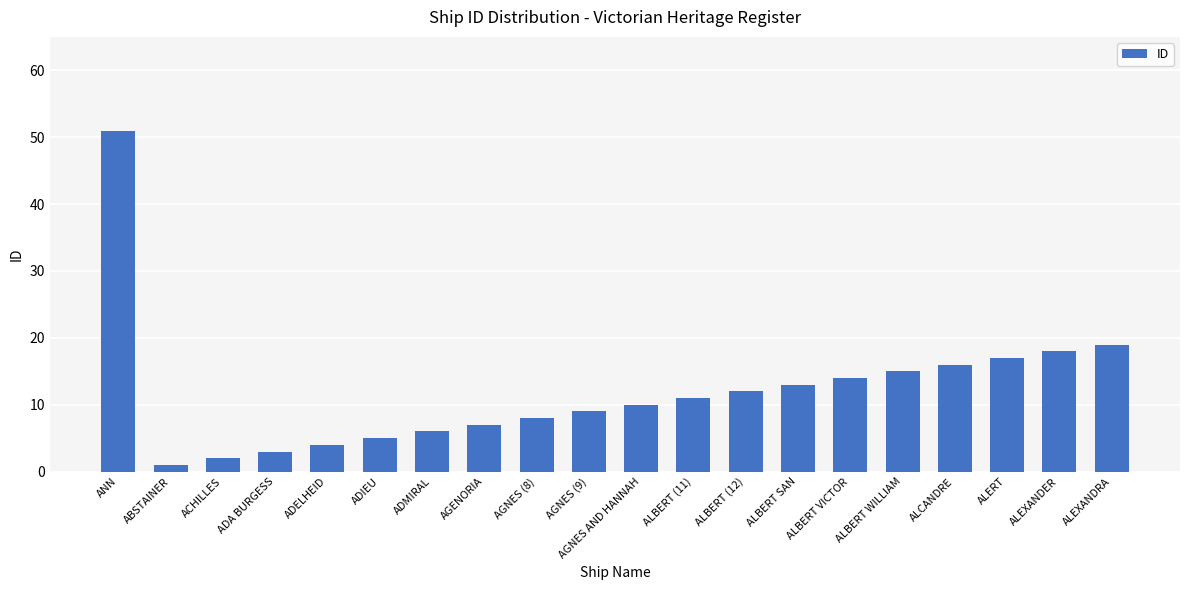

Read the value at ALBERT WILLIAM.

15